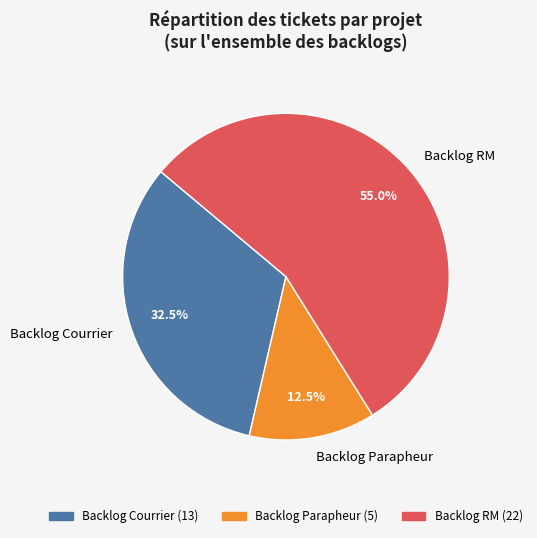

Which slice is the smallest?

Backlog Parapheur